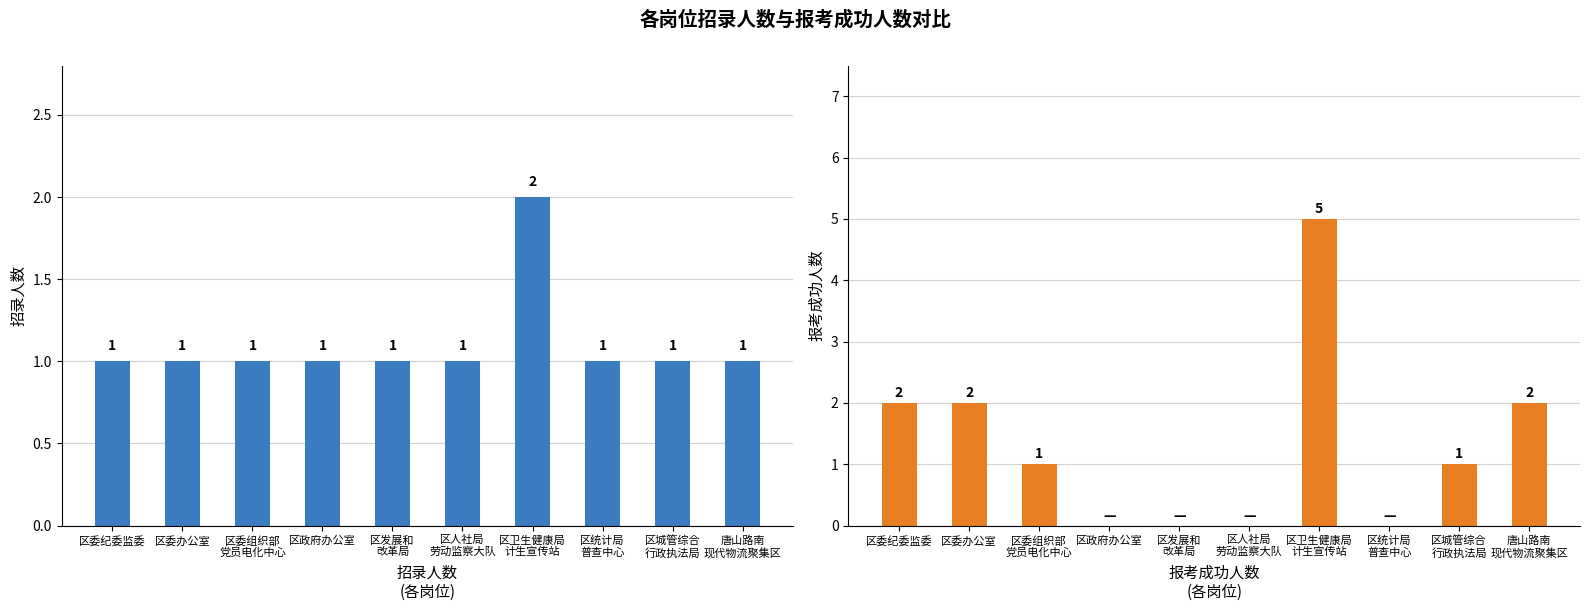

At which label is 报考成功人数 closest to 2?

区委纪委监委